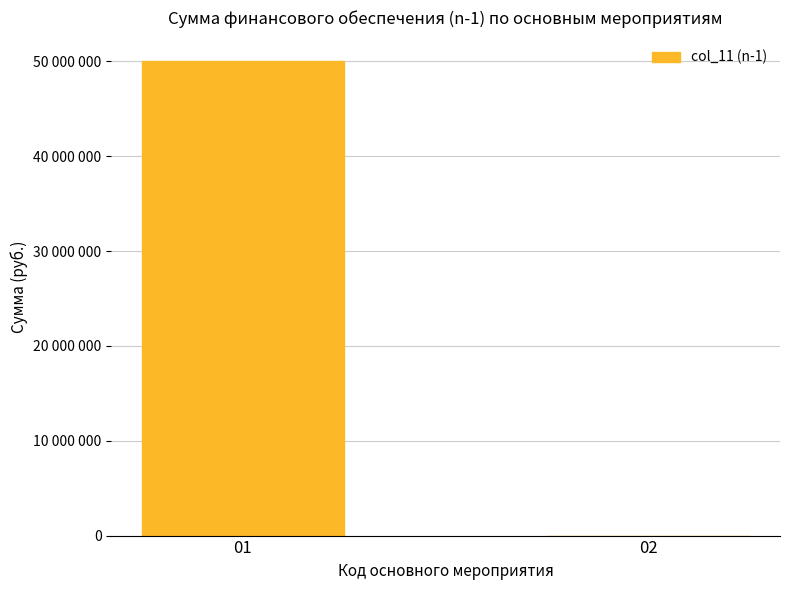

The value at 01 is 50000200. True or false?

True